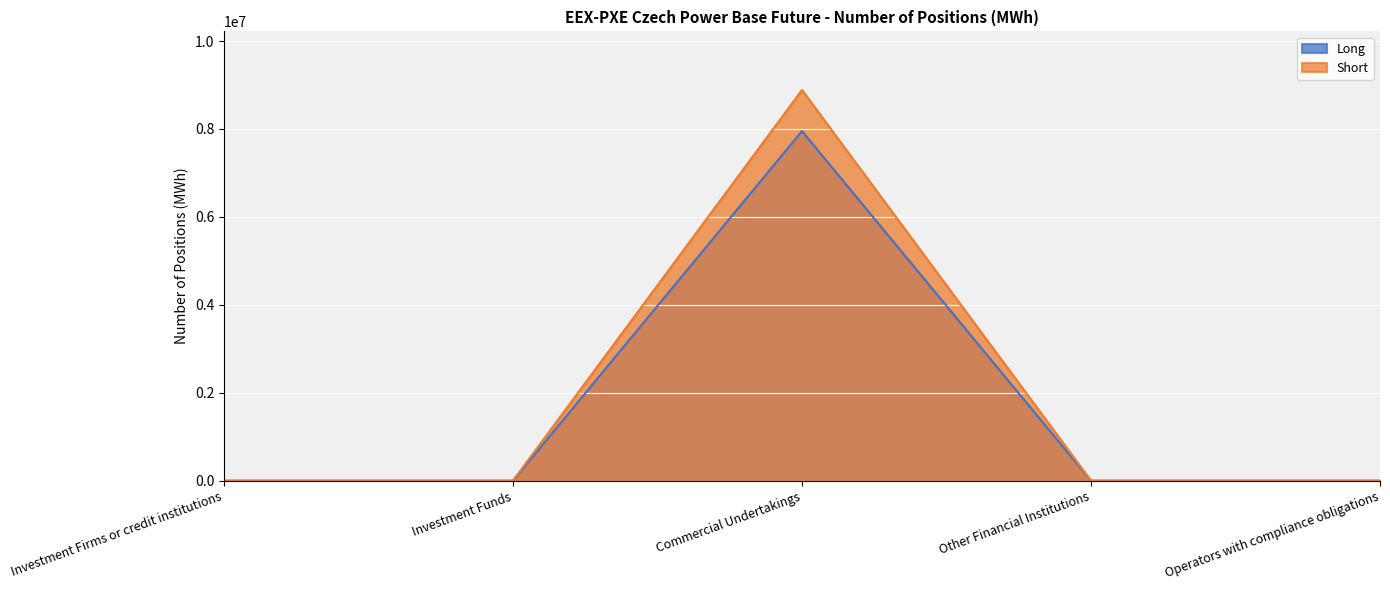

True or false: Short and Long intersect in this chart.

False